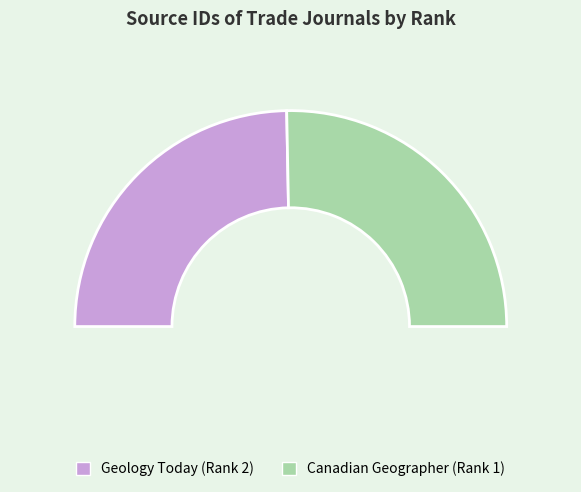

To the nearest percent, what is the average slice percentage?

50%